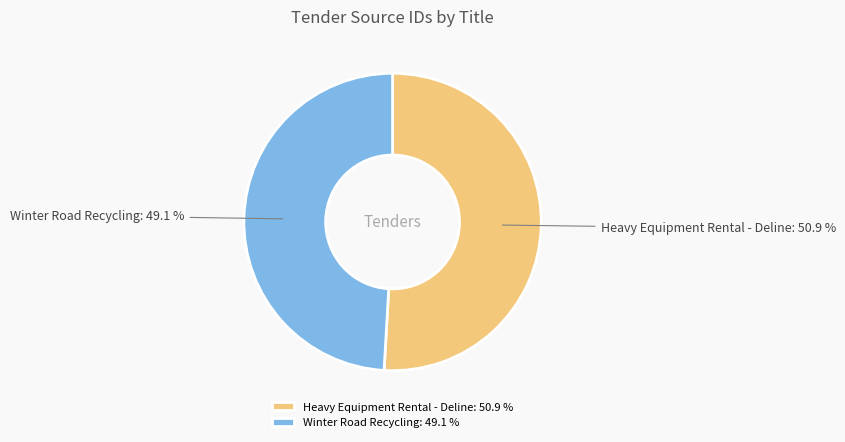

What is the majority slice?

Heavy Equipment Rental - Deline